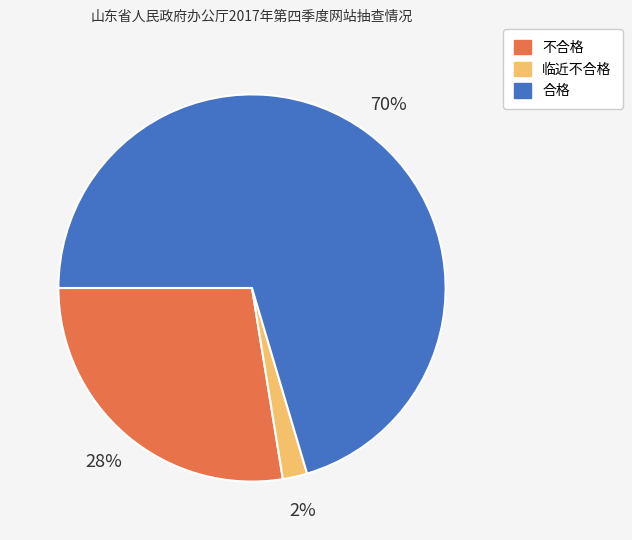

Rank the categories by value from lowest to highest.

临近不合格, 不合格, 合格